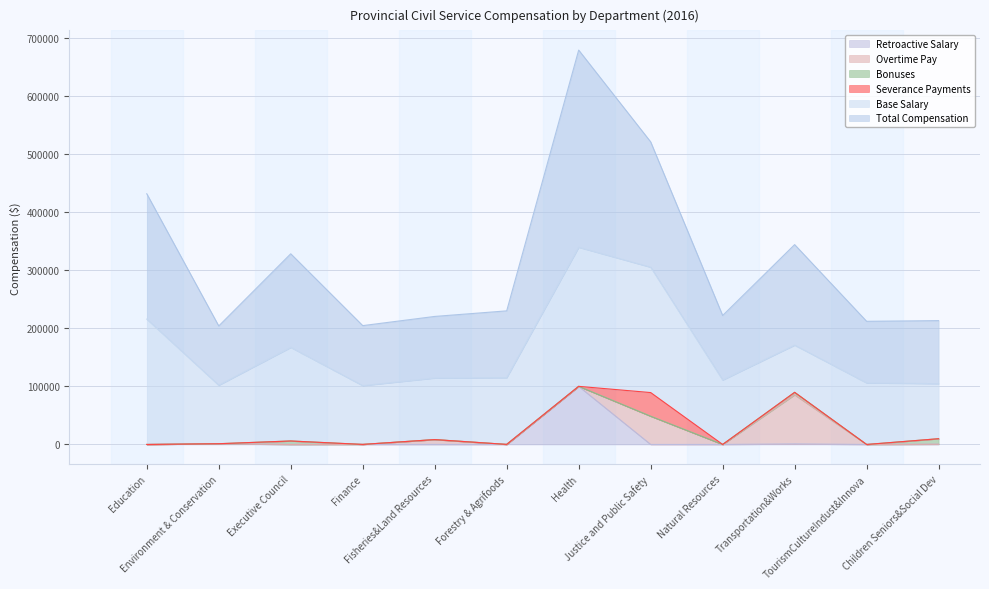

At which category is the sum across all series the highest?

Health